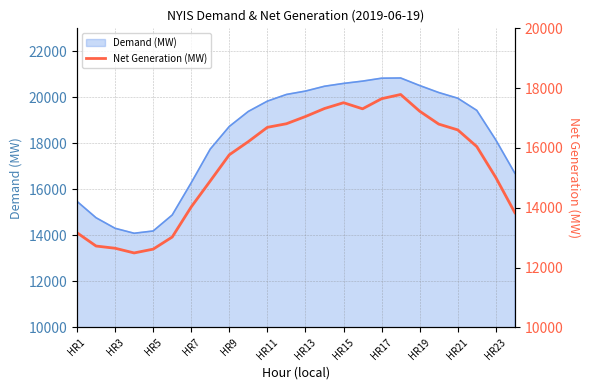

Reading left to right, what are all the values shown in this chart?

13165	12721	12647	12490	12617	13022	14030	14898	15772	16213	16690	16810	17051	17319	17513	17309	17647	17788	17229	16798	16604	16046	15011	13836